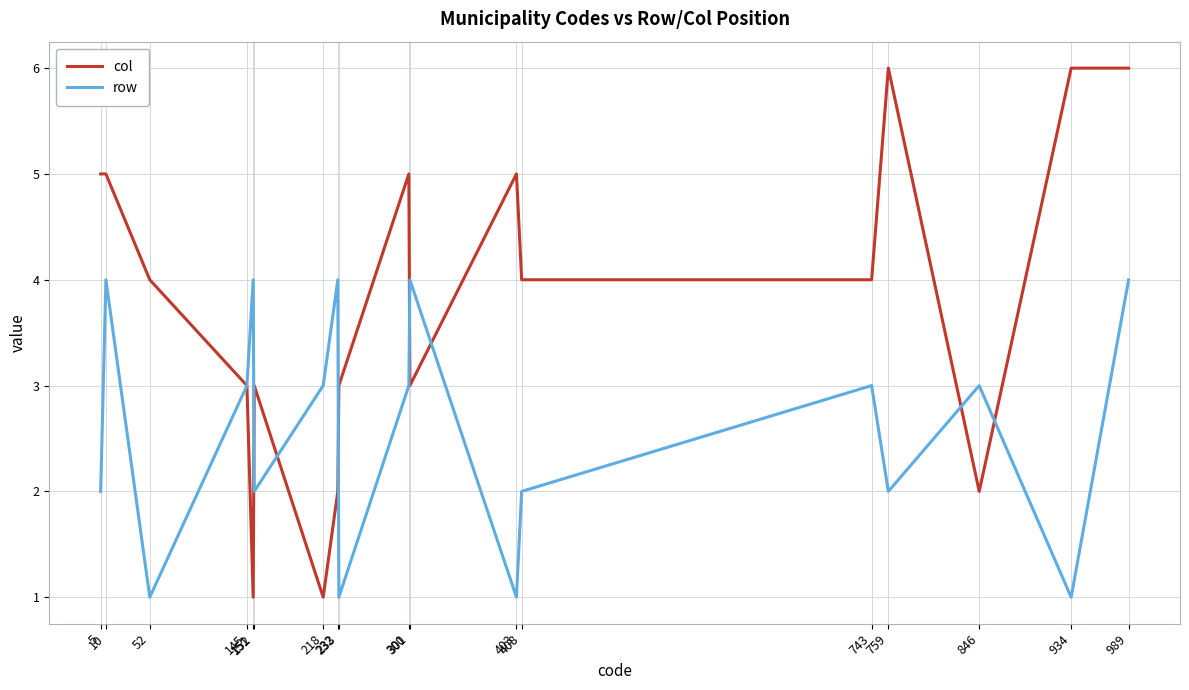

What is the minimum value for row?

1